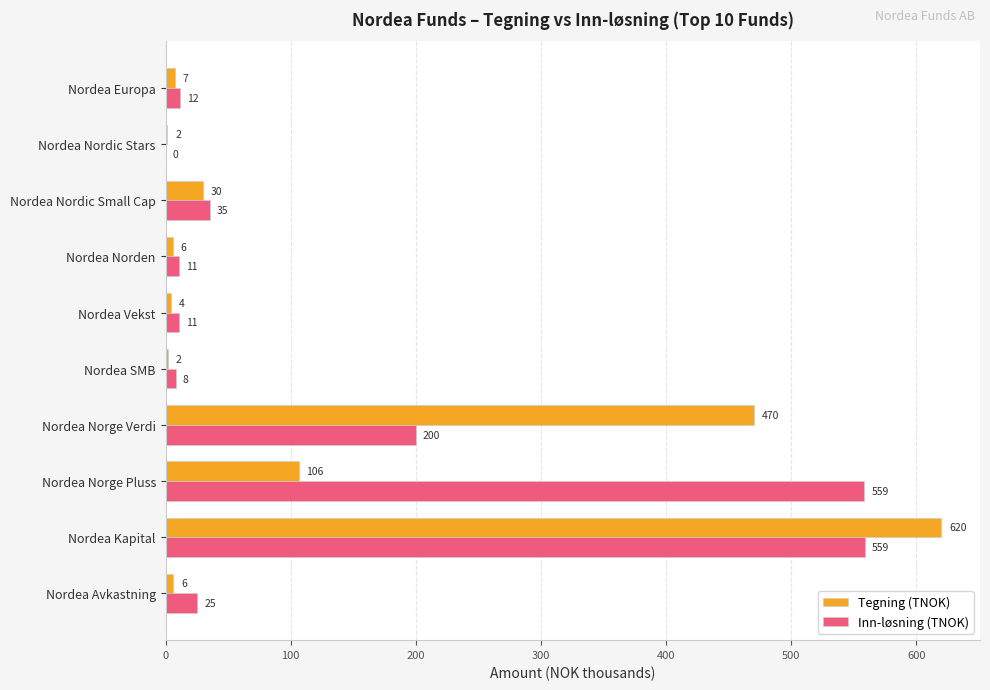

Between Nordea Nordic Small Cap and Nordea Nordic Stars, which series saw the biggest shift?

Inn-løsning (TNOK)